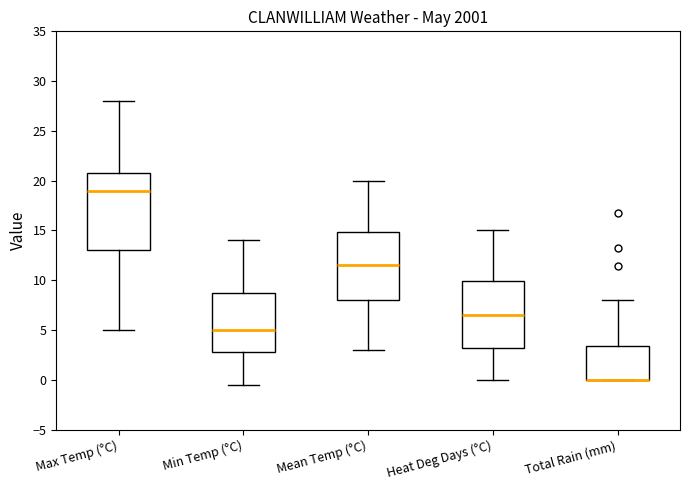

Which box is the tallest, from its lower edge to its upper edge?

Max Temp (°C)